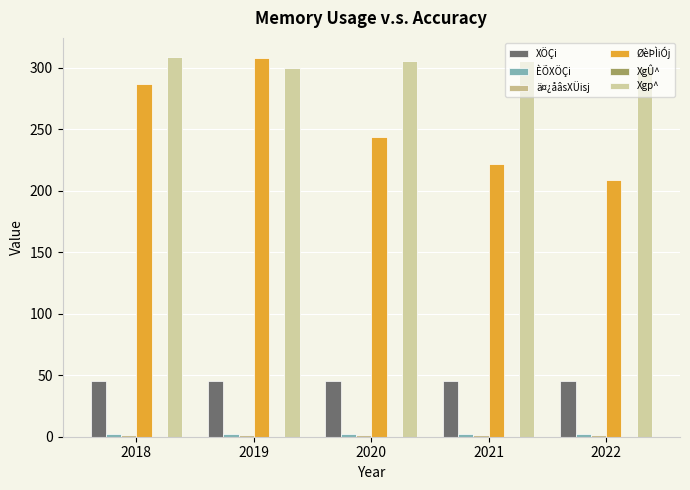

Which series has the largest total across all categories?

Xgp^